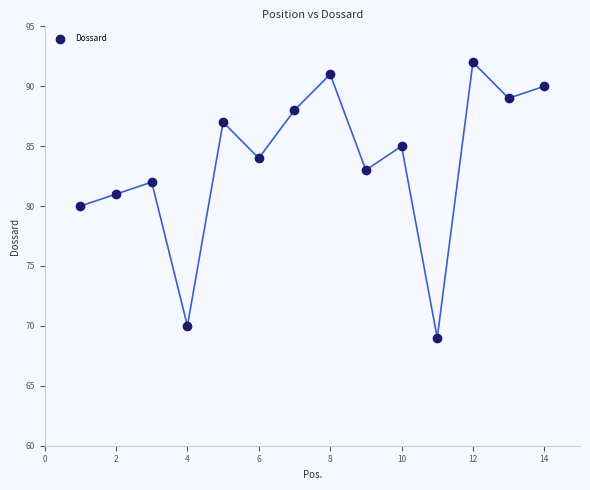

What is the range of X values (max minus min)?

13